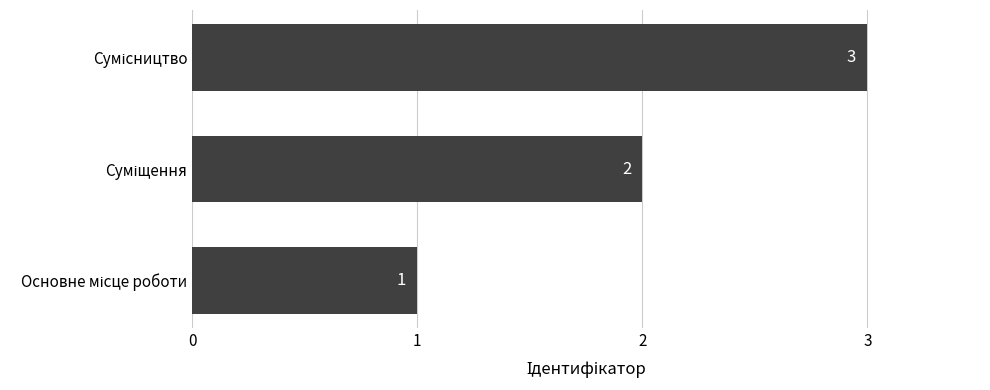

How many values are between 1 and 3?

3